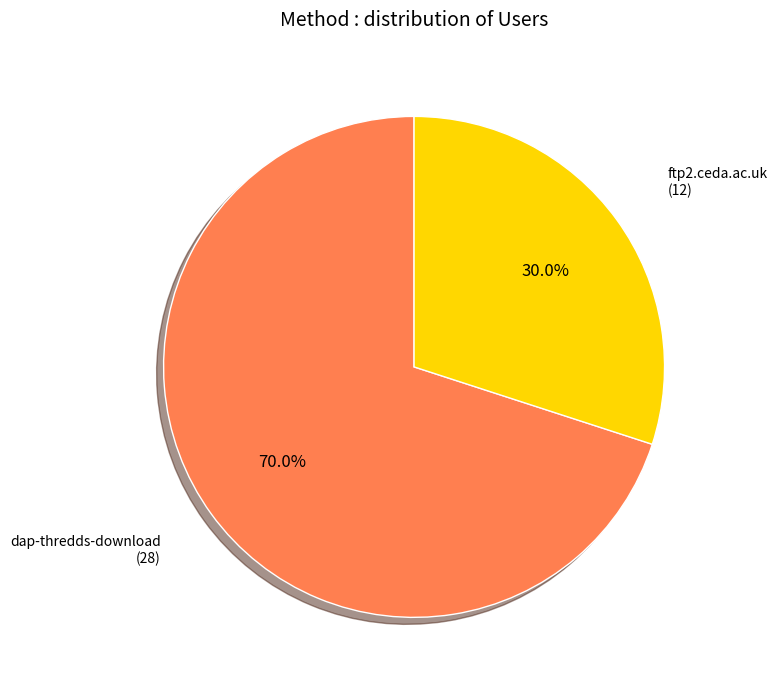

Rank the categories by value from highest to lowest.

dap-thredds-download, ftp2.ceda.ac.uk